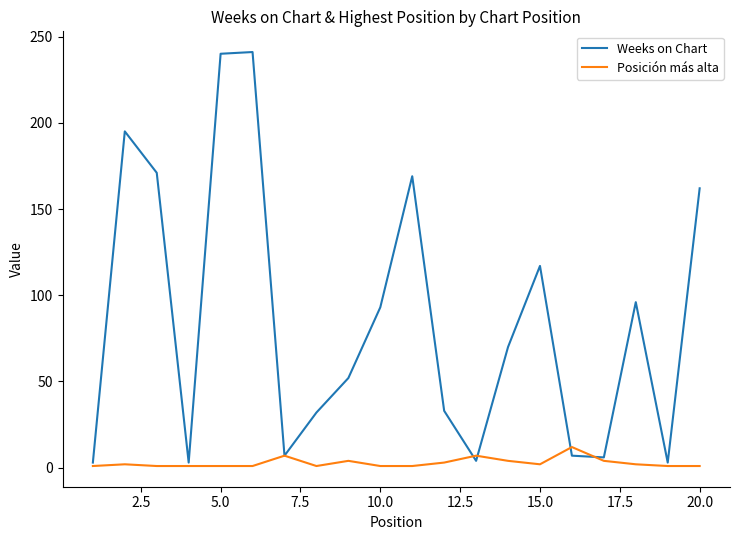

Which series has the largest total across all categories?

Weeks on Chart